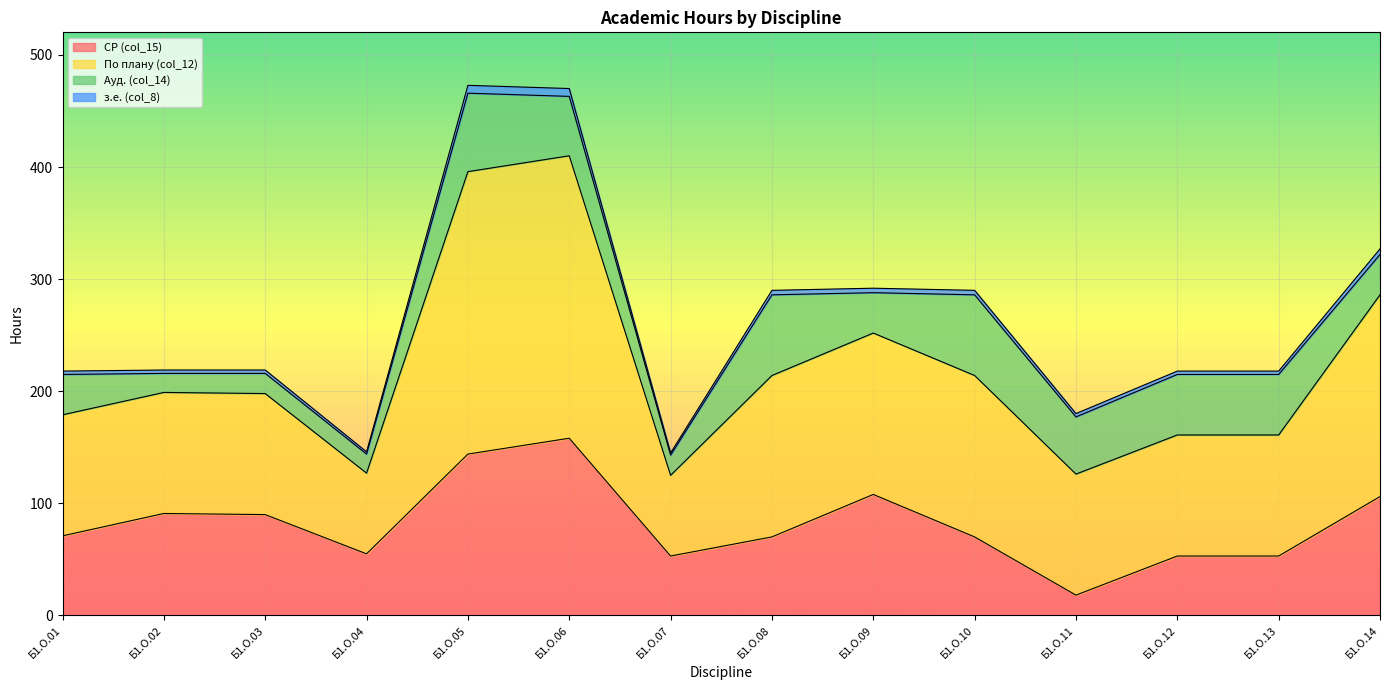

Which category has the highest value in the СР (col_15) series?

Б1.О.06